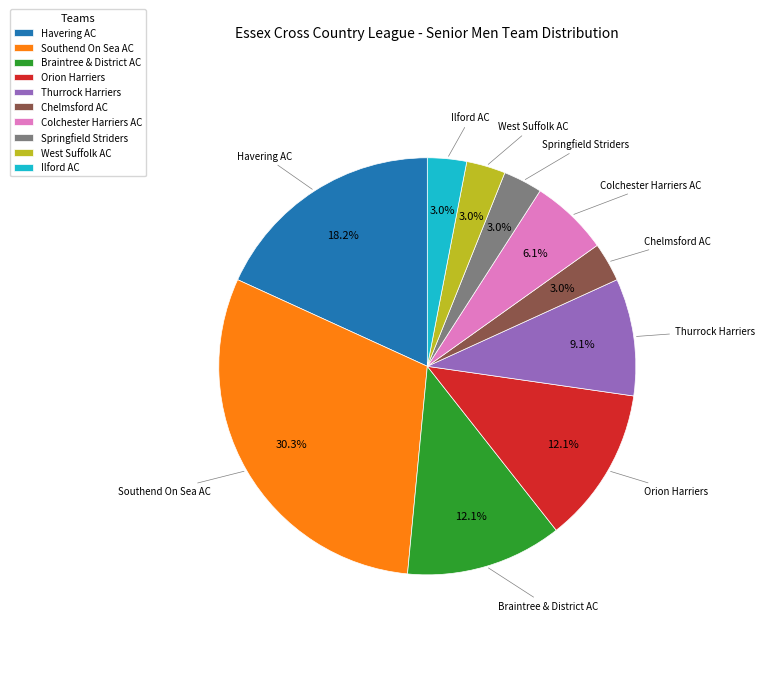

To the nearest percent, what portion does Havering AC represent?

18%